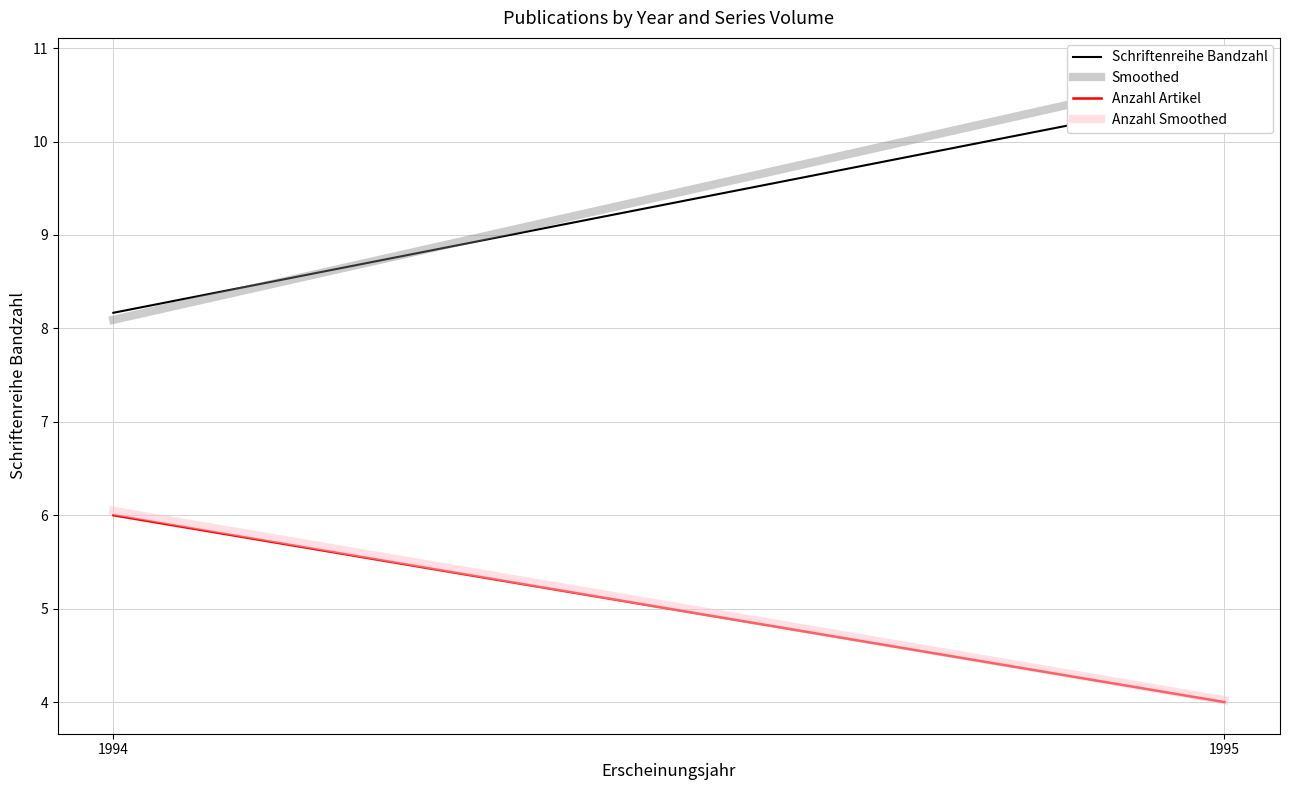

How many series are shown in this chart?

4